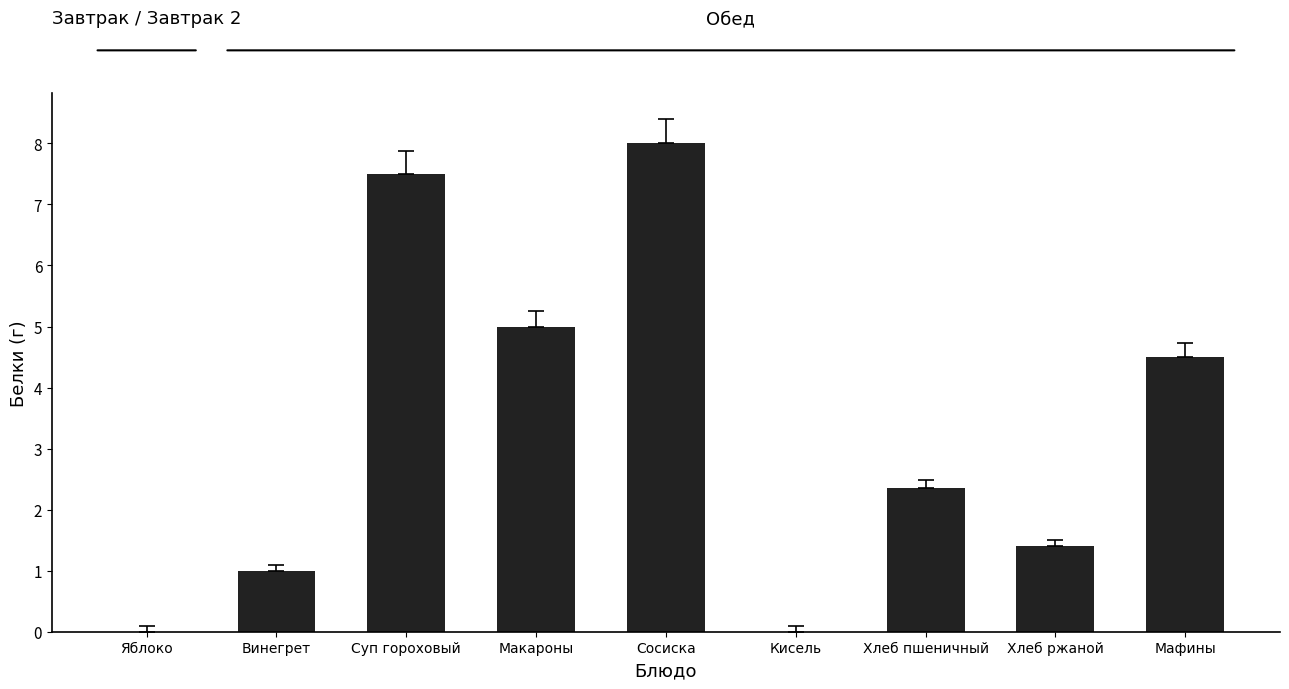

What is the sum of the values at Хлеб пшеничный and Хлеб ржаной?

3.8